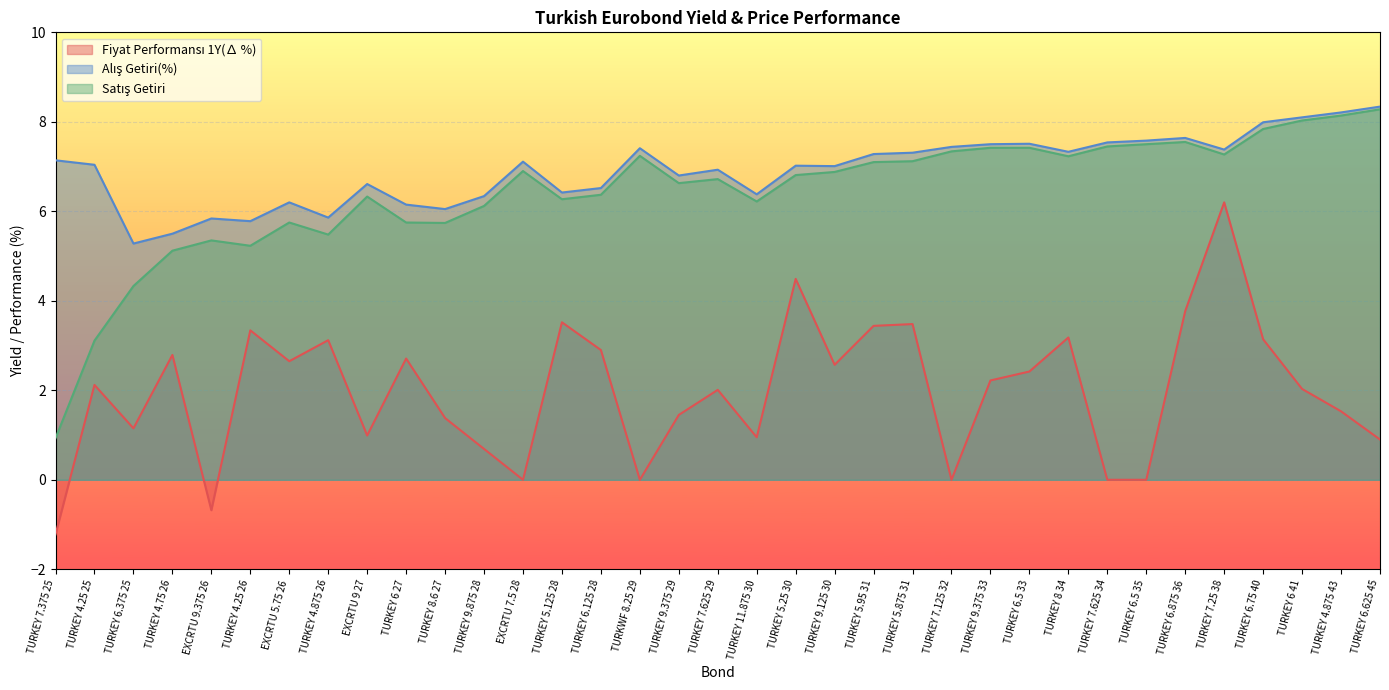

How many values in the Fiyat Performansı 1Y(∆ %) series are below 2?

15